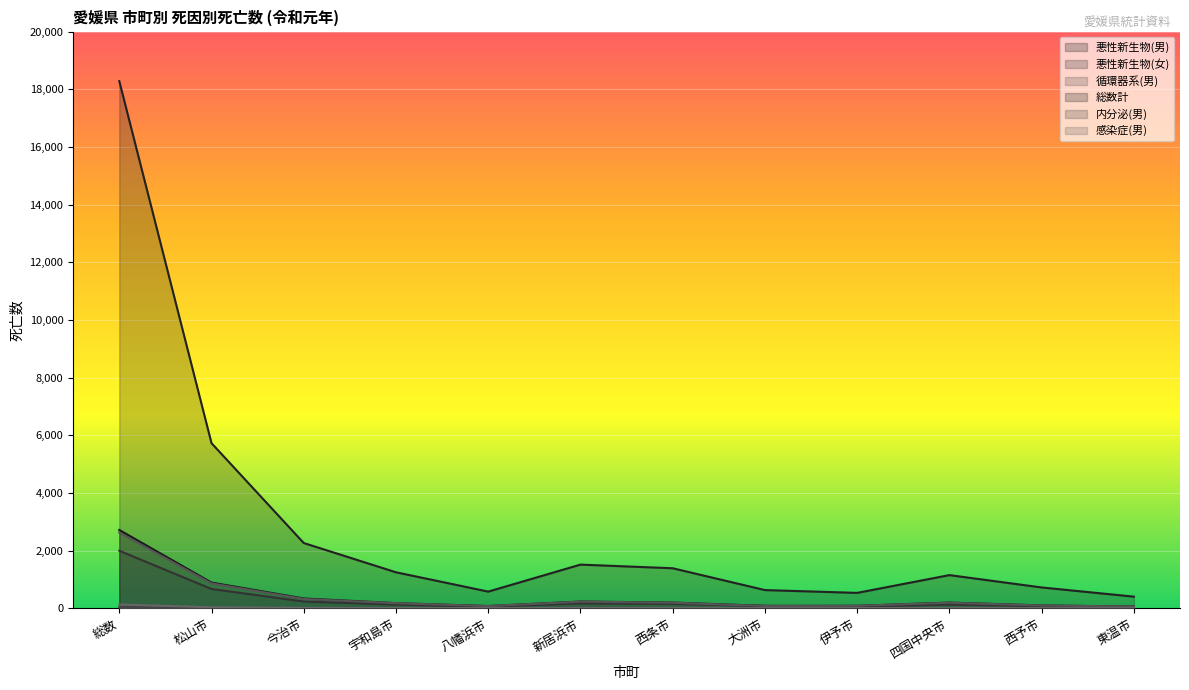

What is the sum of the 感染症(男) values at 今治市 and 新居浜市?

22